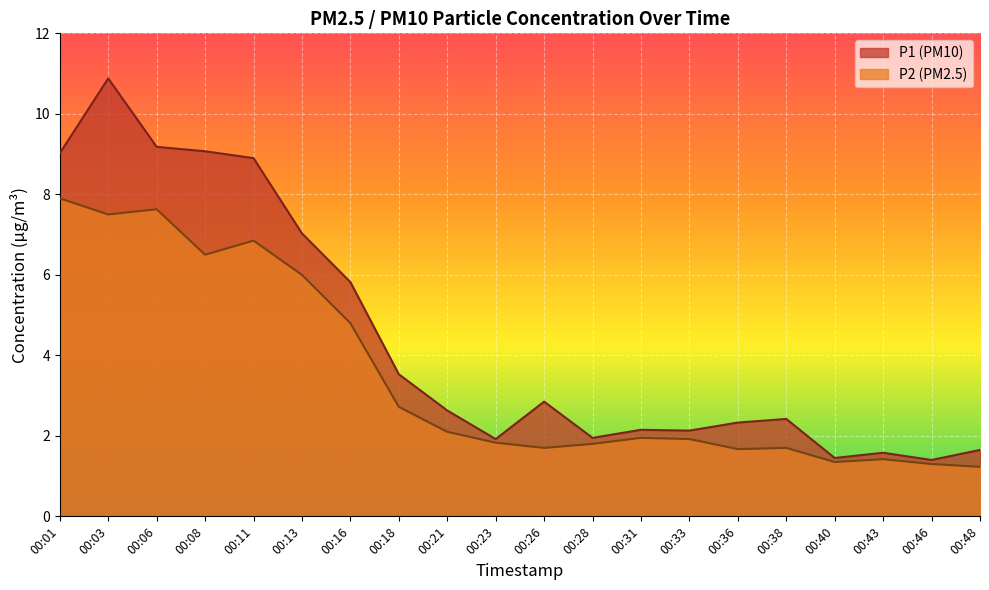

How many lines are shown in the chart?

2